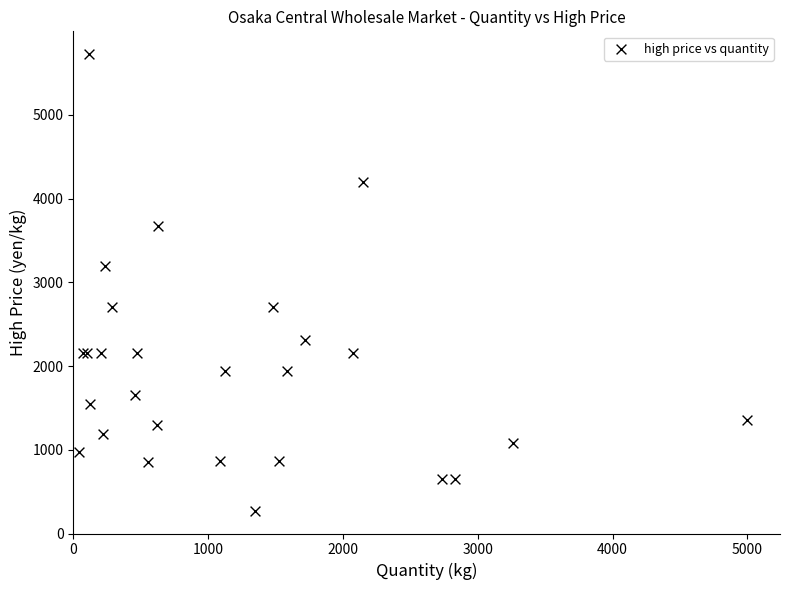

What Y value in the scatter plot is closest to 2997?

3200